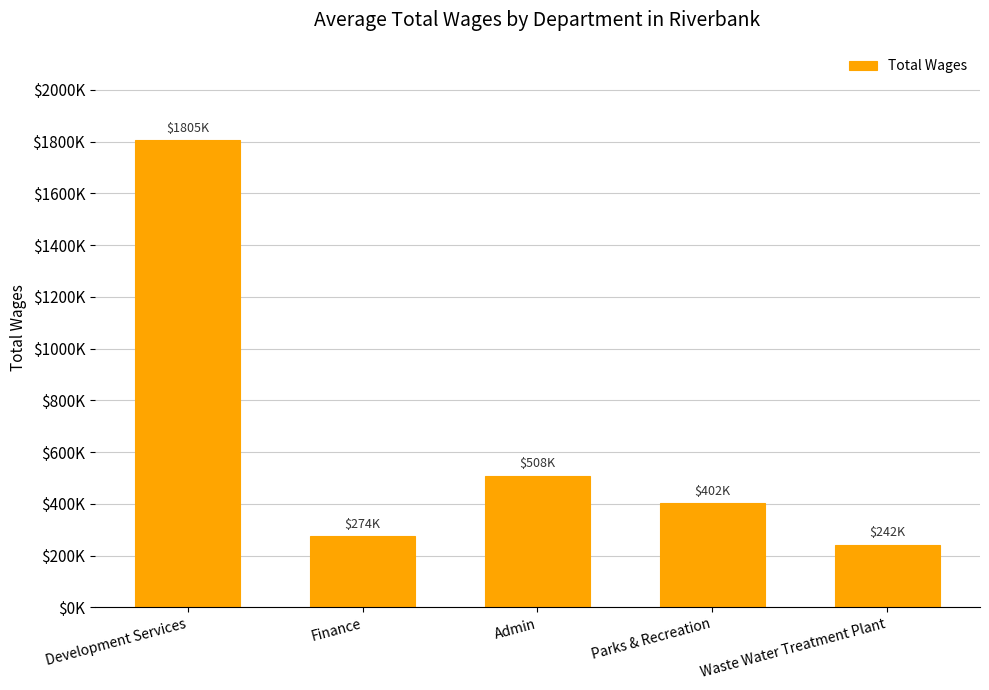

What position from the right is Admin?

3